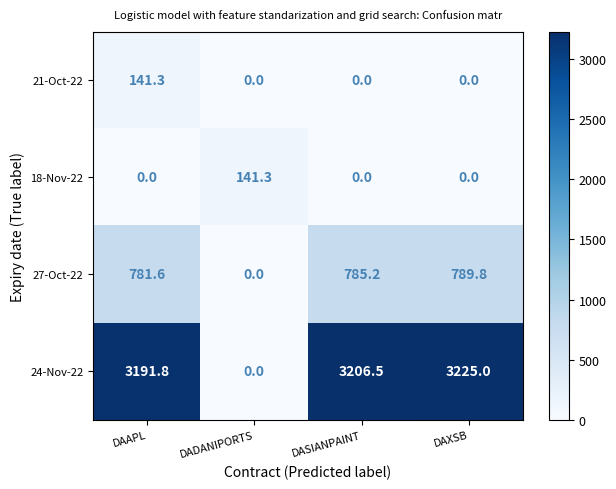

The value of 27-Oct-22 at DADANIPORTS is 540.0. True or false?

False